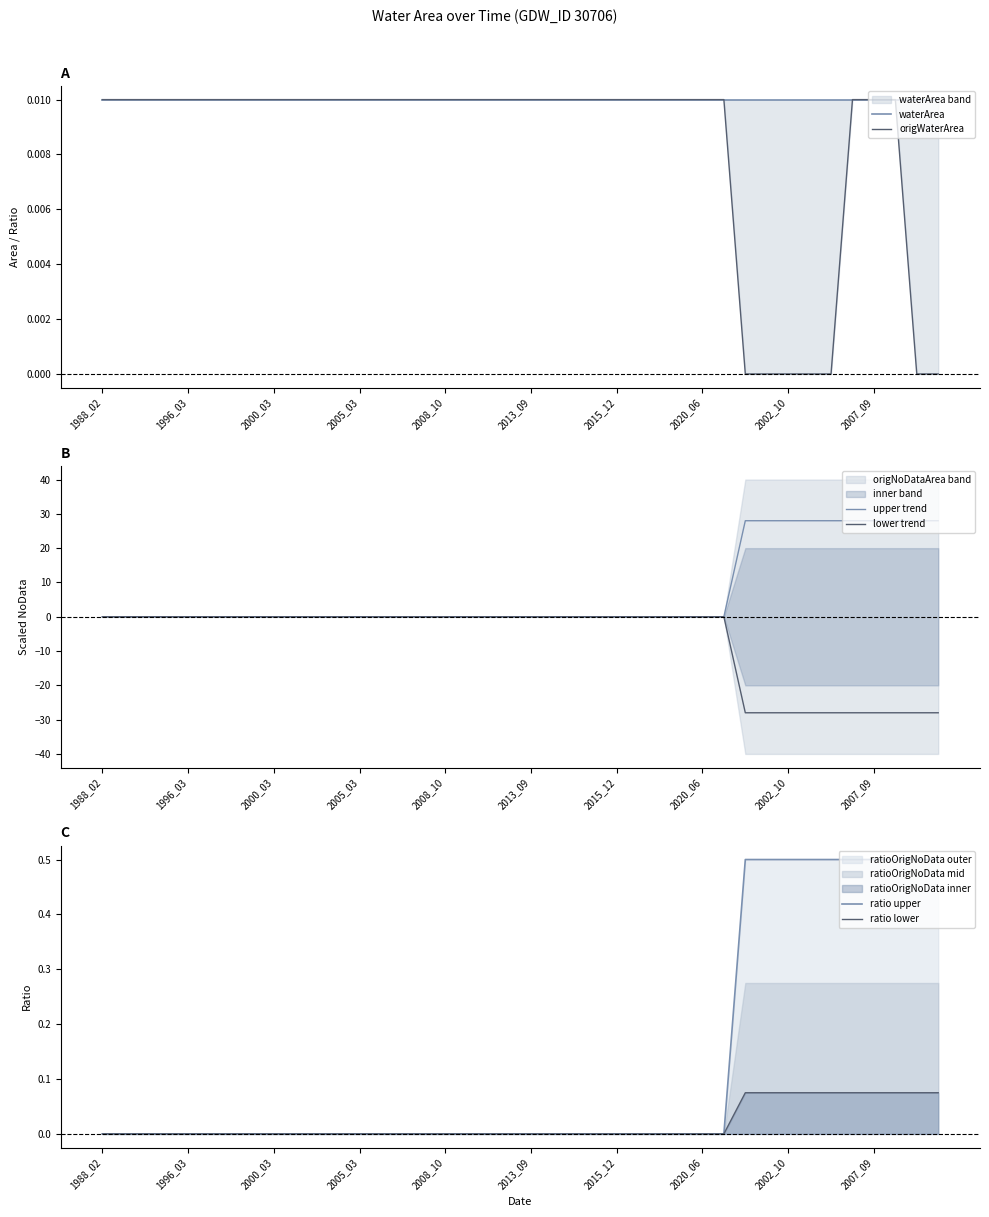

What is the greatest value displayed?

28.0